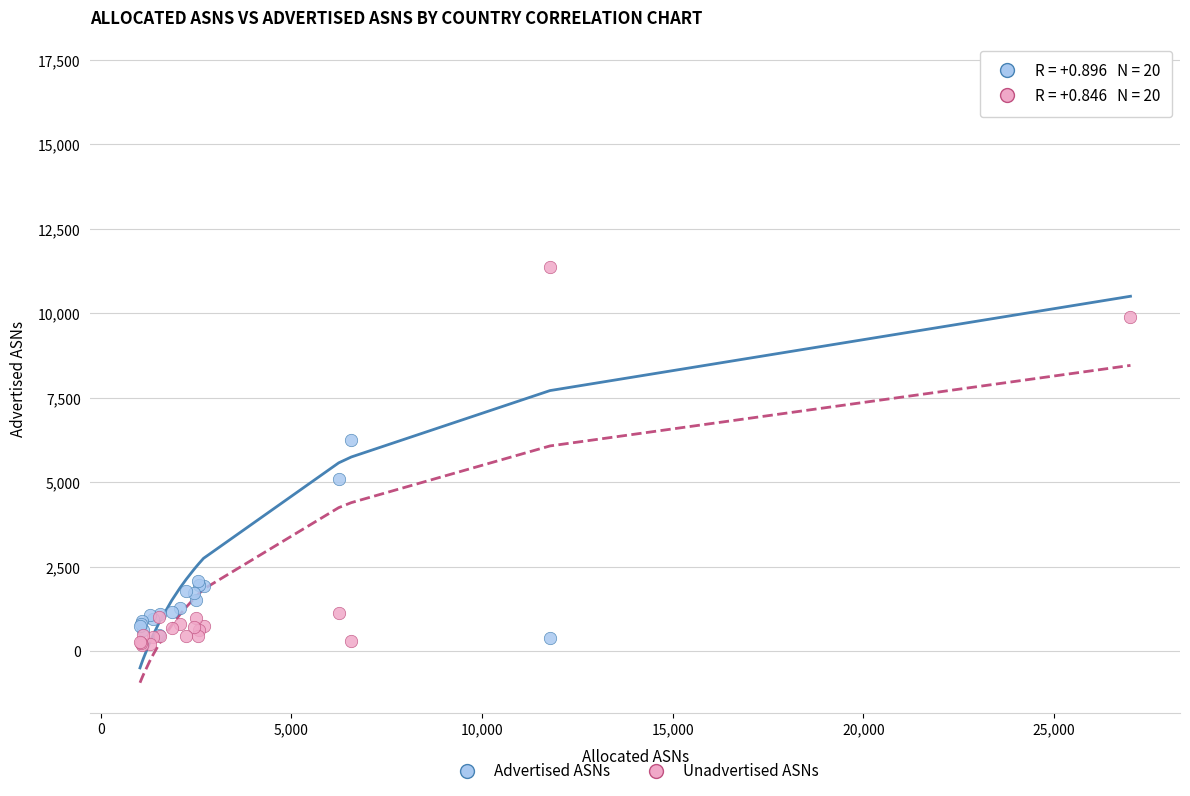

In the Unadvertised ASNs series, what Y value is closest to 5787?

9902